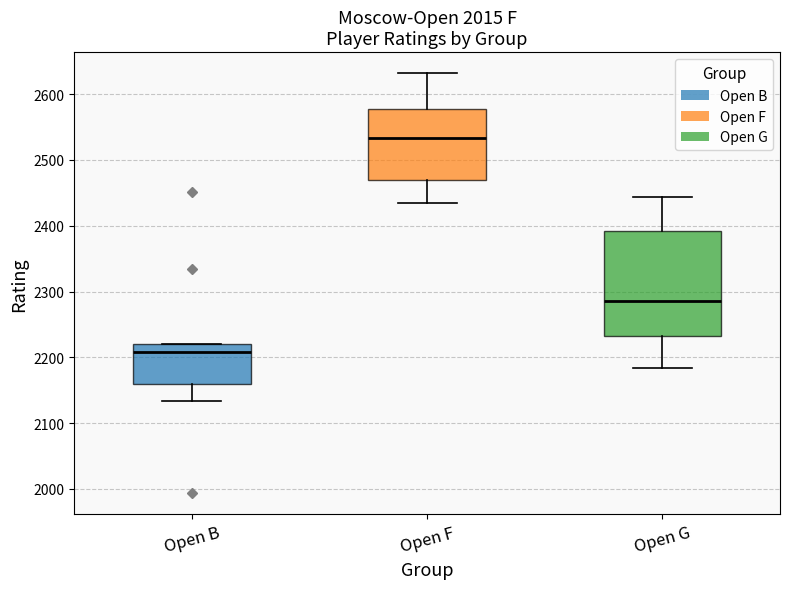

Where does the median line of the box for Open B sit on the y-axis? The values are not printed on the chart, so give them approximately, as read against the axis.

2210